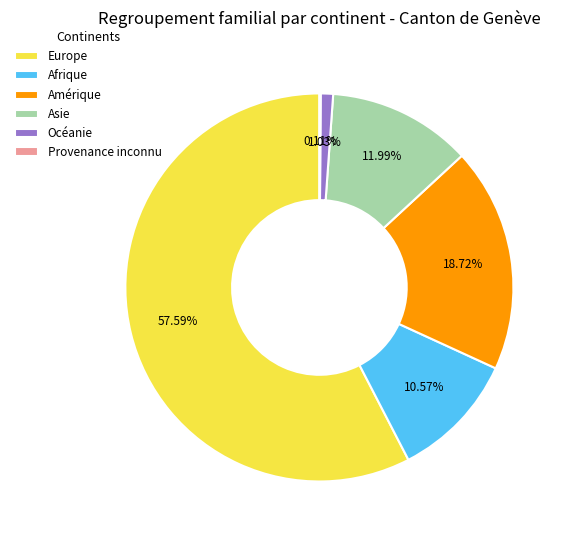

To the nearest percent, what is the difference between the largest and smallest slice percentages?

57%